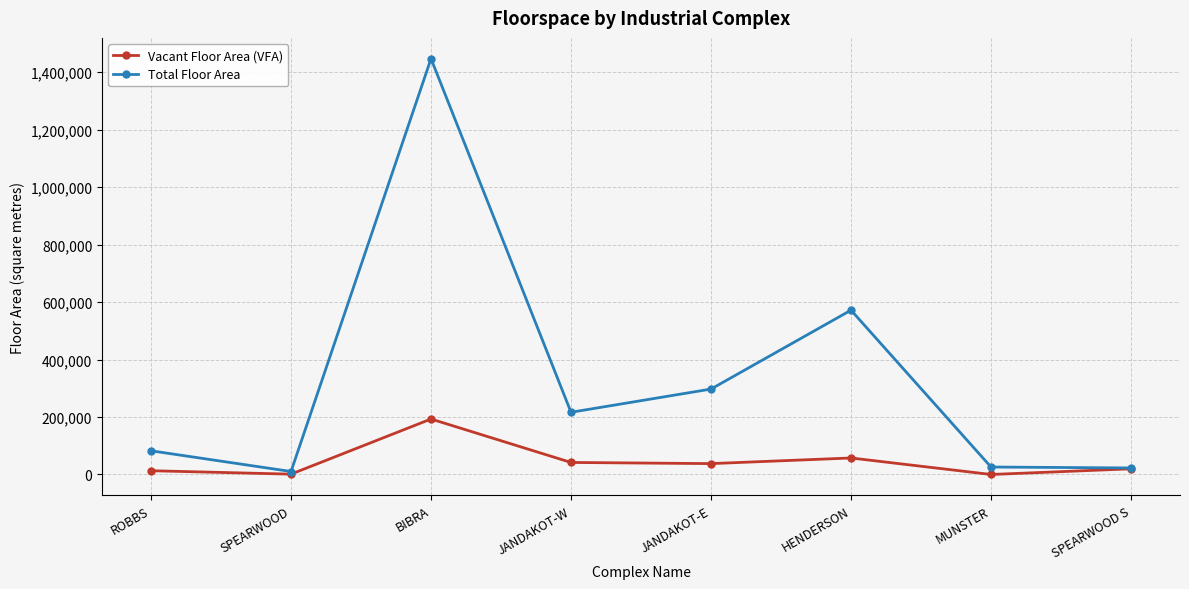

What is the sum of all Vacant Floor Area (VFA) values?

364221